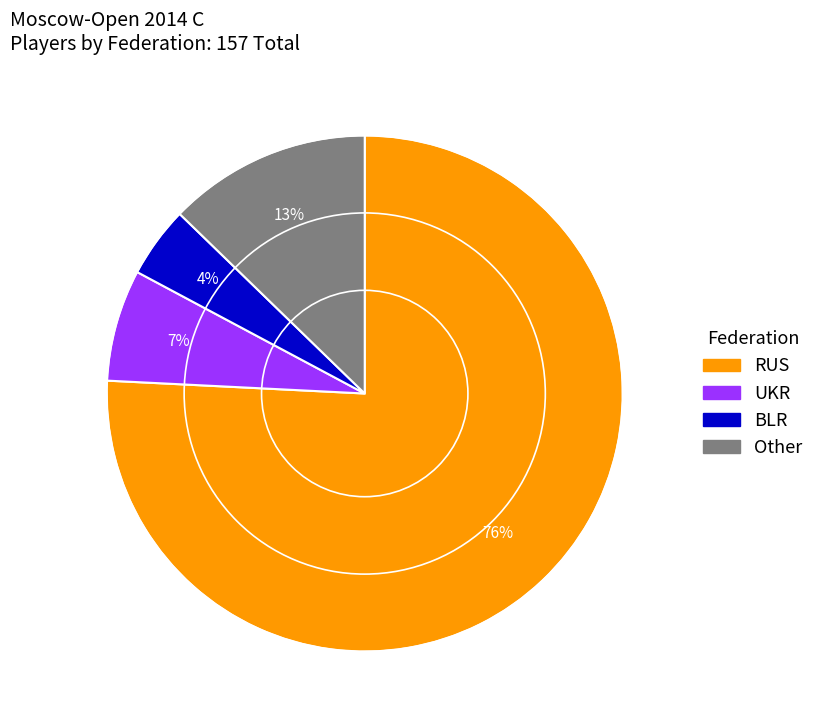

To the nearest percent, what percentage of the pie is Other?

13%